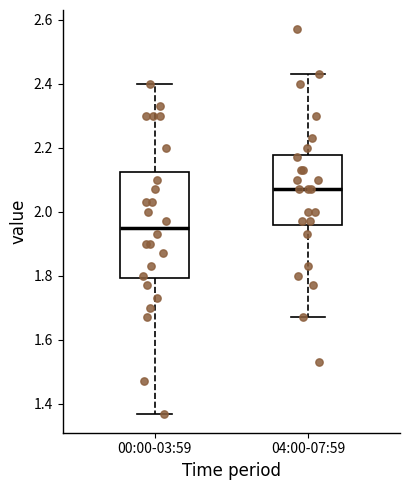

Reading left to right, read every box against the y-axis: the position of its median line, the range the box covers, and the ends of its whiskers. The values are not printed on the chart, so give them approximately, as read against the axis.

00:00-03:59: median 1.96, box 1.80 to 2.12, whiskers 1.38 to 2.40
04:00-07:59: median 2.08, box 1.96 to 2.18, whiskers 1.68 to 2.44